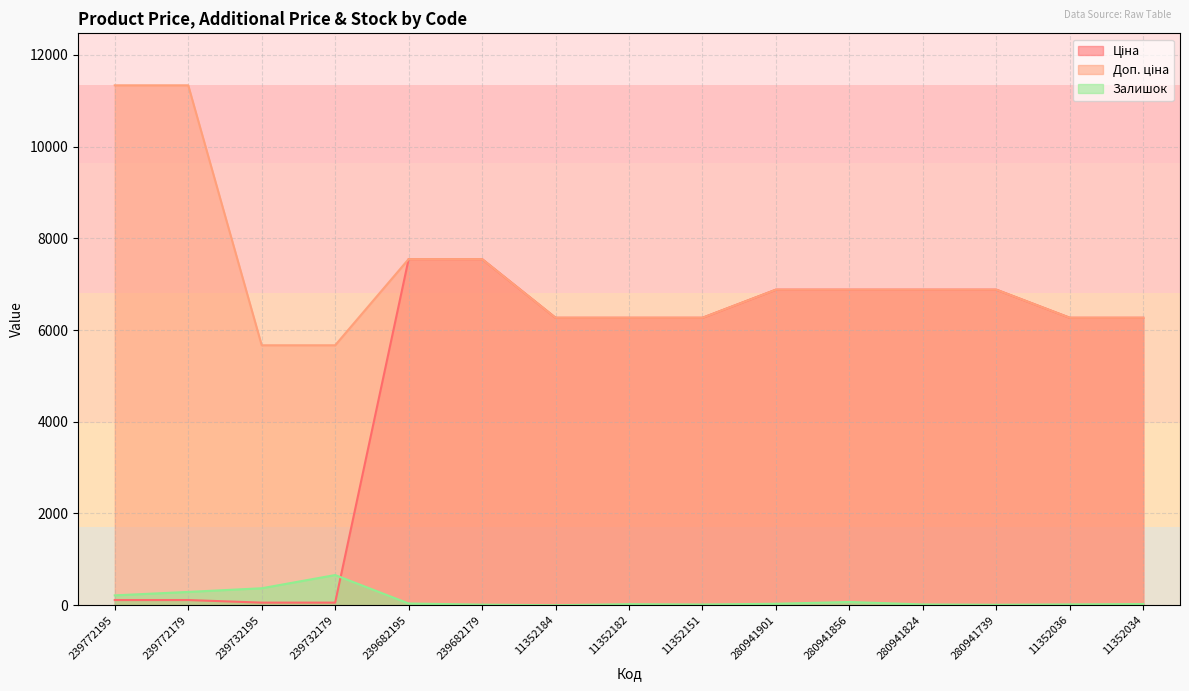

Which series has the largest total across all categories?

Доп. ціна